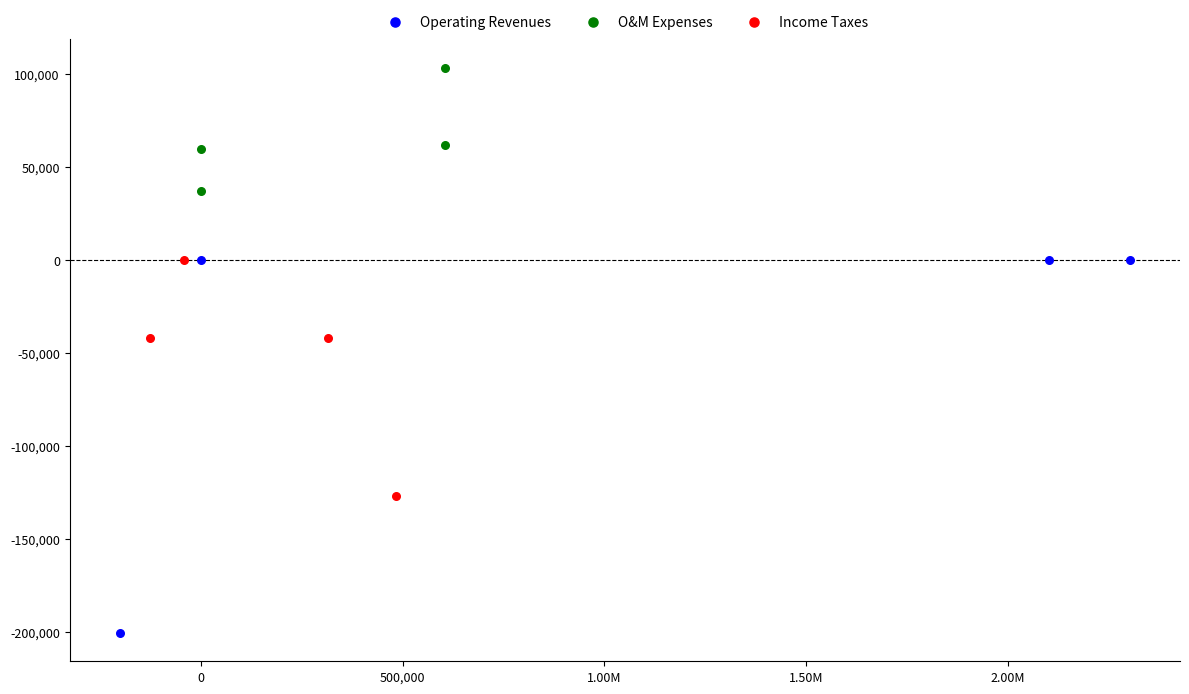

Which series contains the lowest Y value?

Operating Revenues